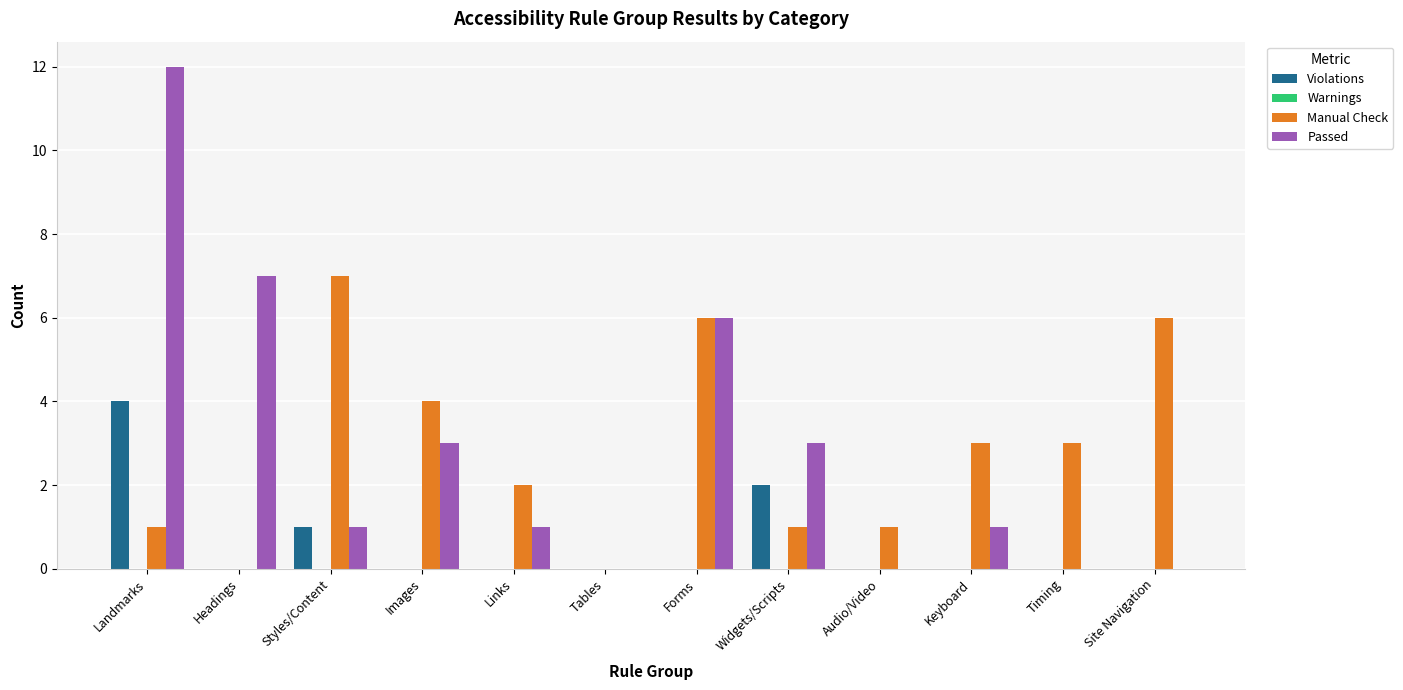

Between Styles/Content and Widgets/Scripts, which series saw the biggest shift?

Manual Check